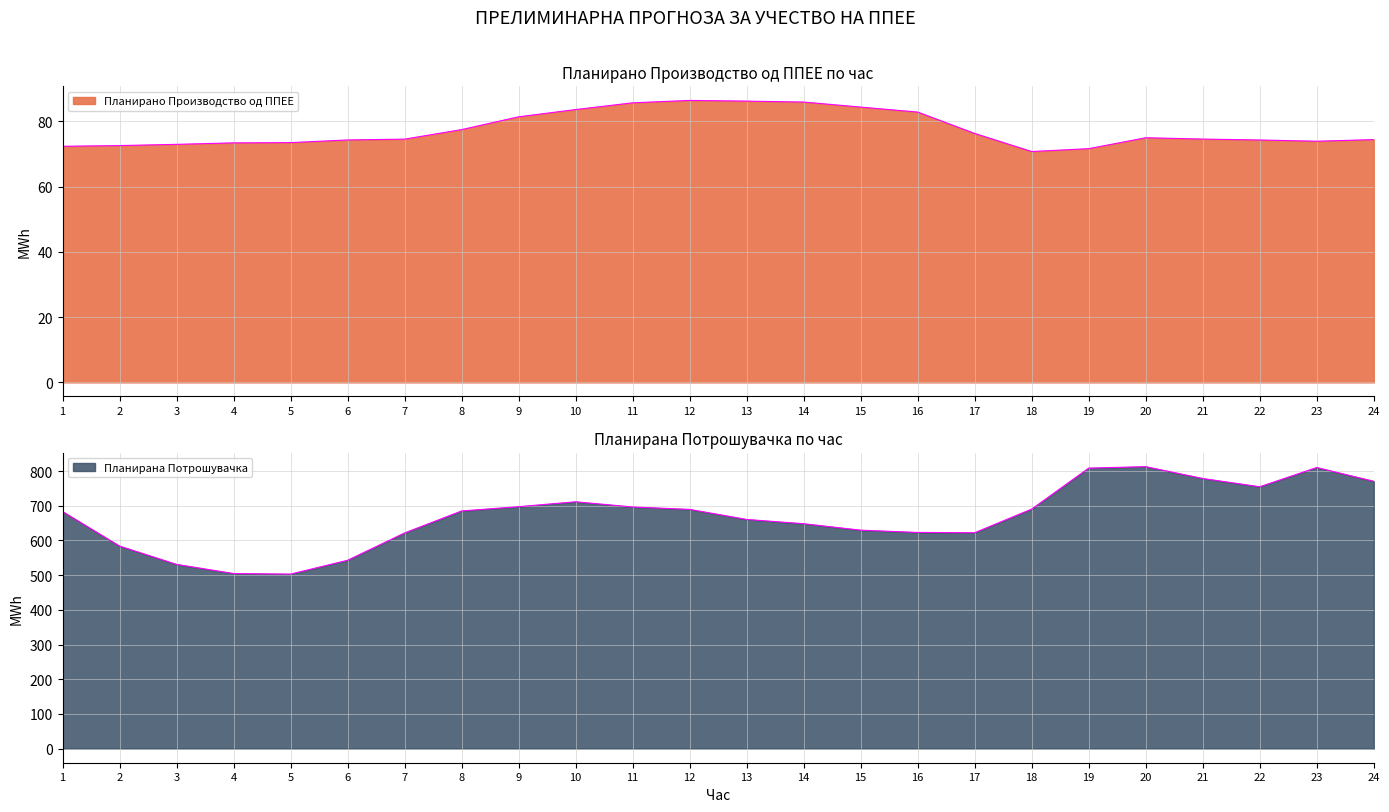

What is the sum of all Планирана Потрошувачка values?

16062.6